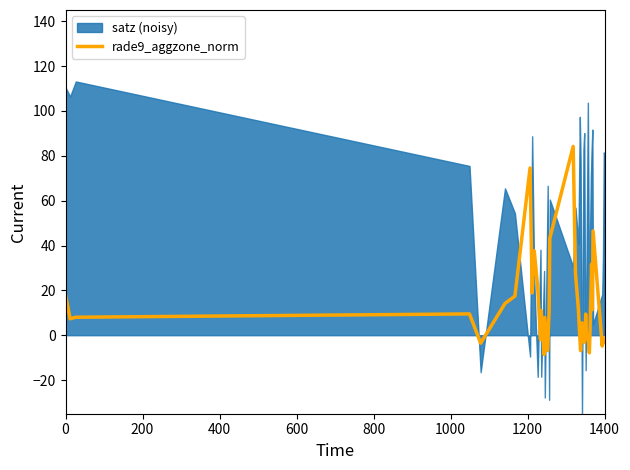

True or false: rade9_aggzone_norm has a value of -3.2 at 1400.

True